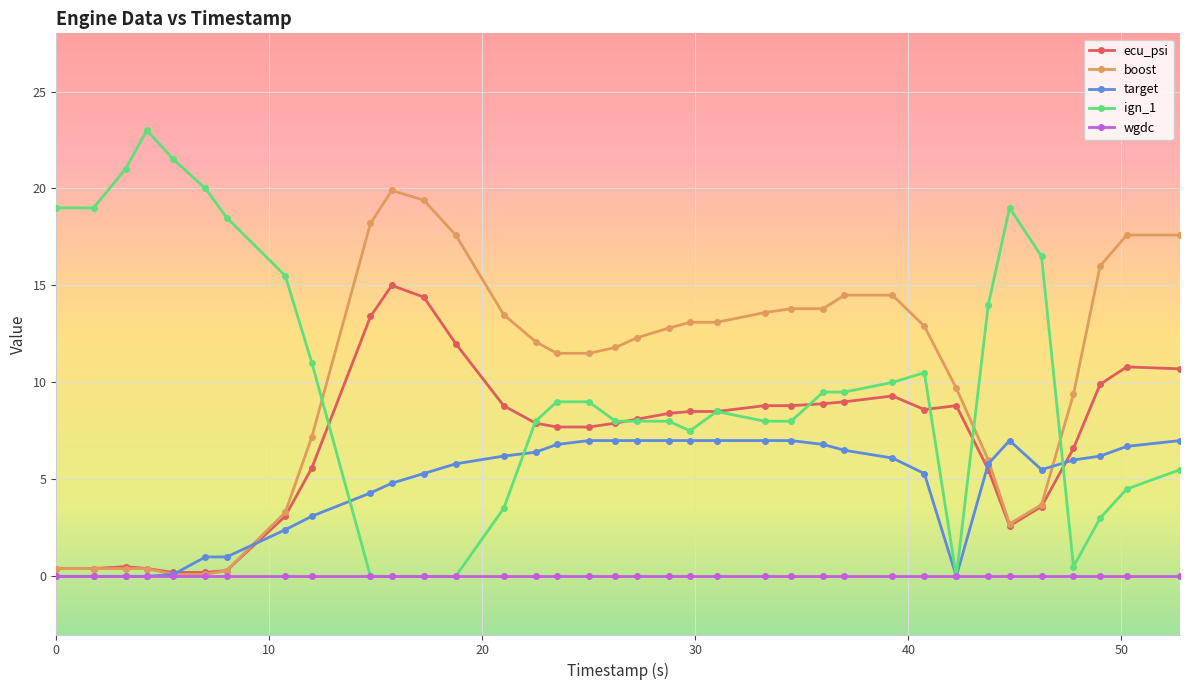

Rank the series by their maximum value, from highest to lowest.

ign_1, boost, ecu_psi, target, wgdc